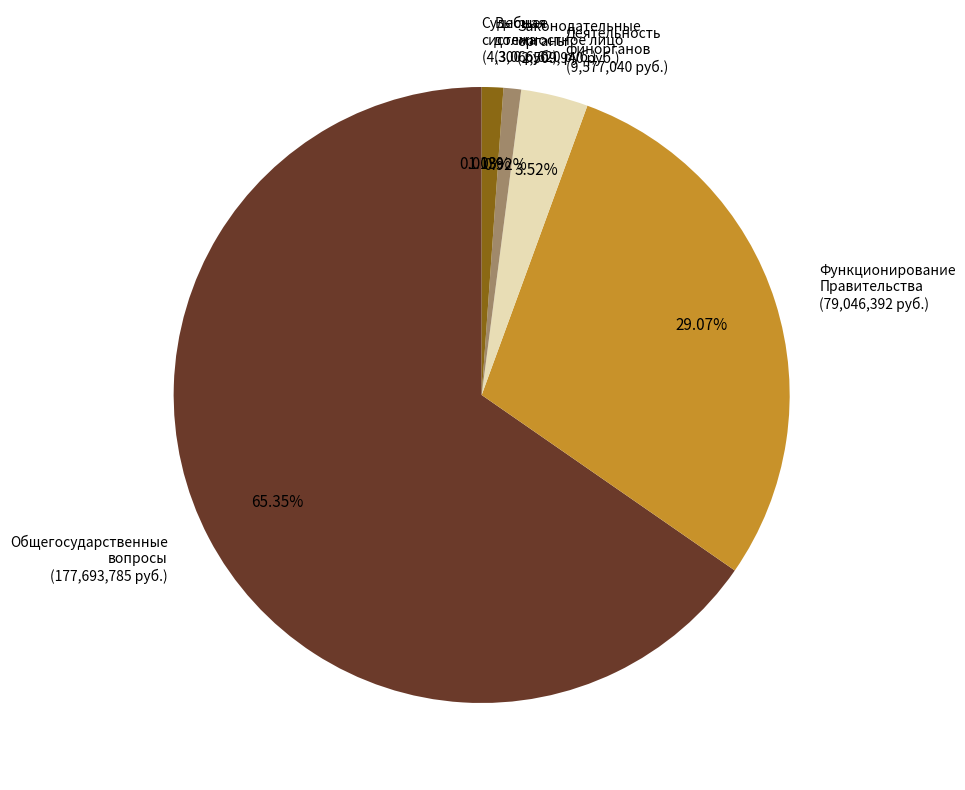

Between Высшее должностное лицо (3,066,620 руб.) and Функционирование Правительства (79,046,392 руб.), which is larger?

Функционирование Правительства (79,046,392 руб.)